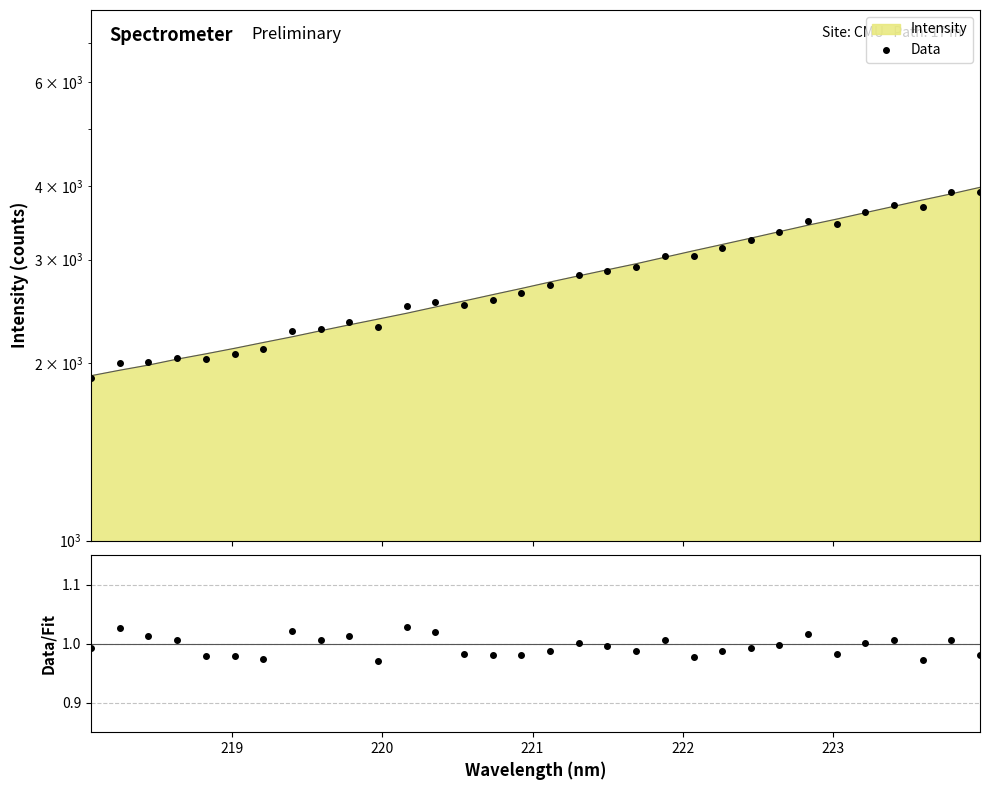

What is the difference between the second highest and minimum values in the Data/Fit series?

0.1